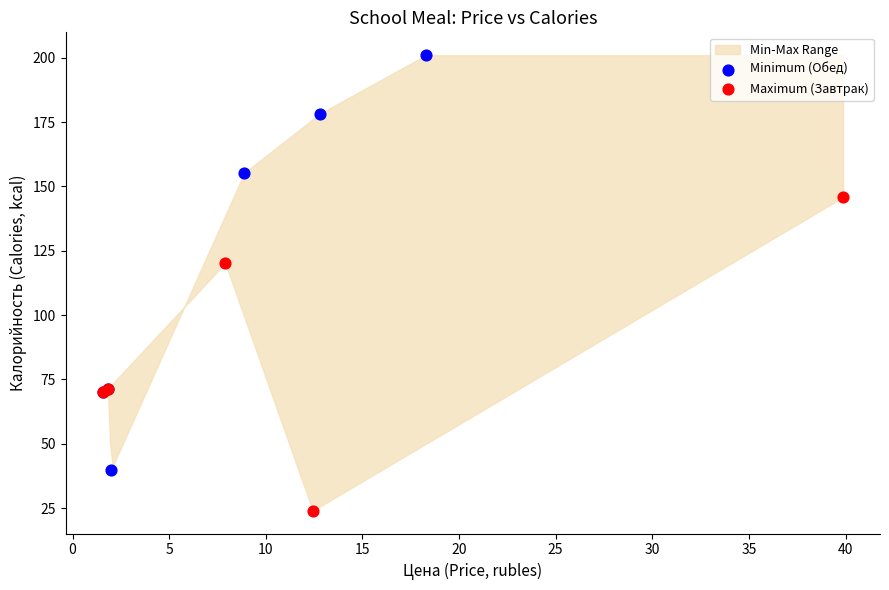

Which series has the largest Y range (max minus min)?

Minimum (Обед)